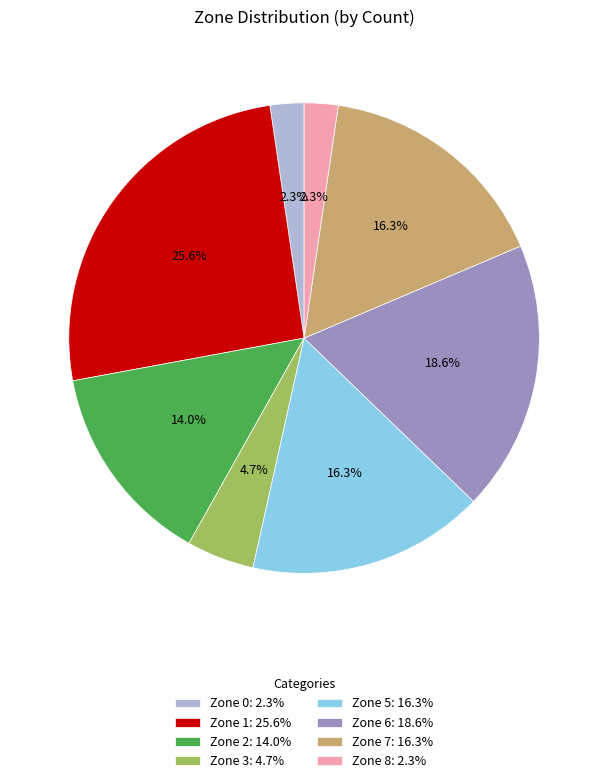

To the nearest percent, what is the average slice percentage?

12%